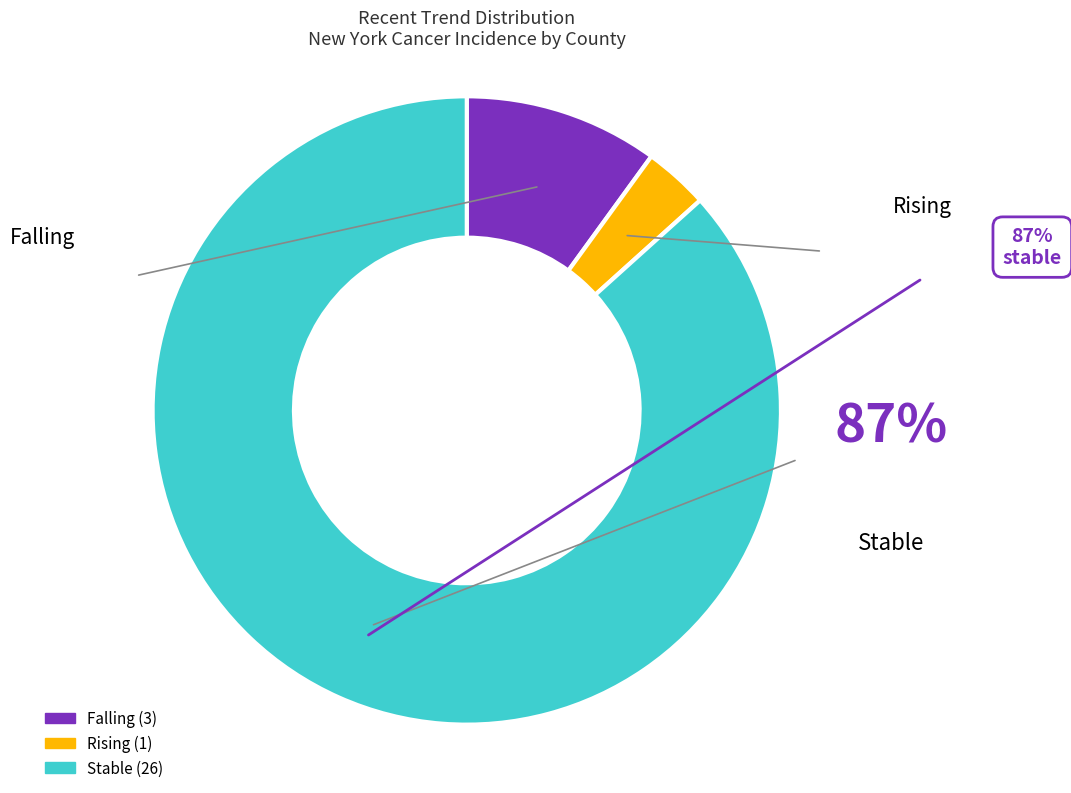

Count the number of slices in the pie.

3